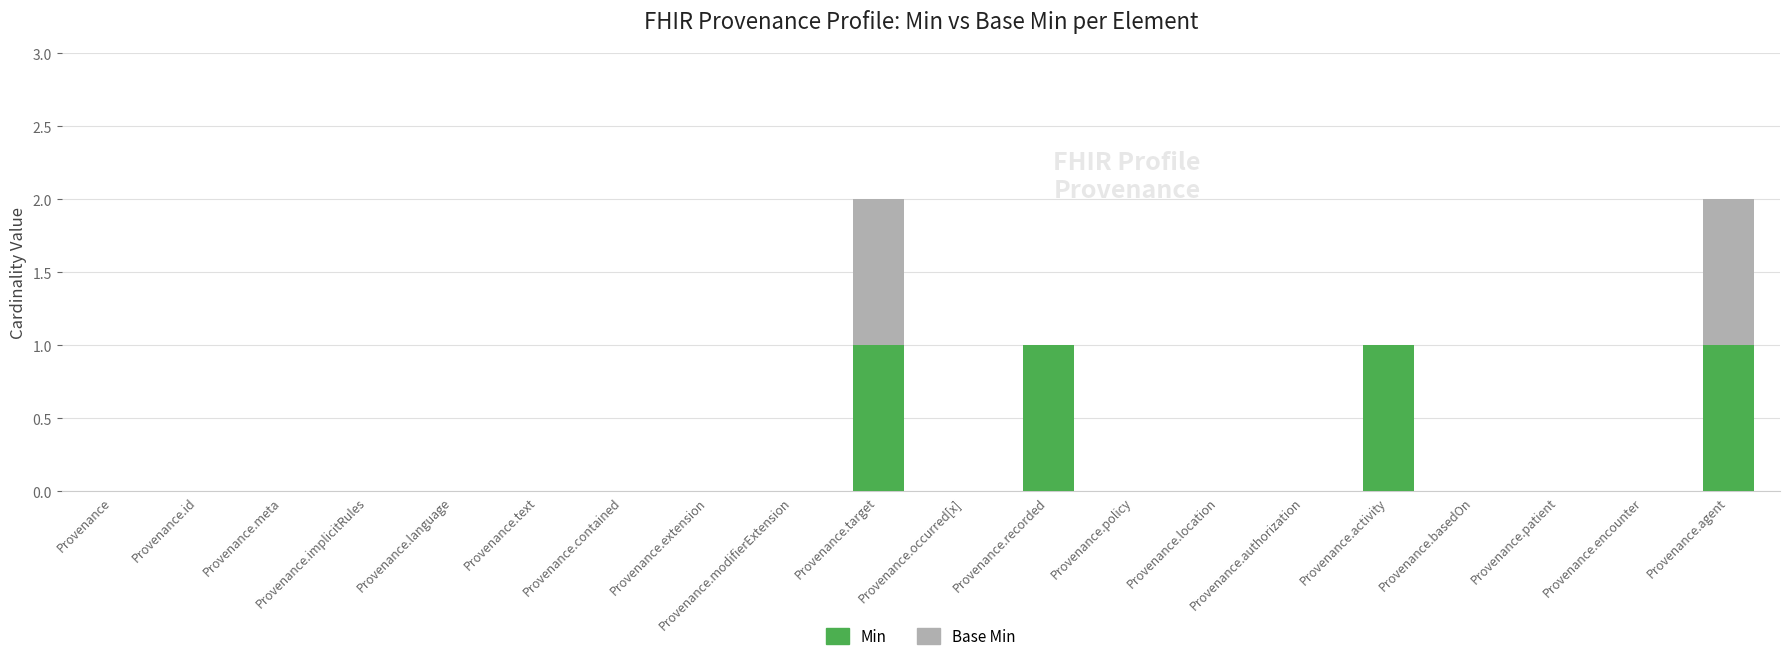

How many categories are shown in the chart?

20